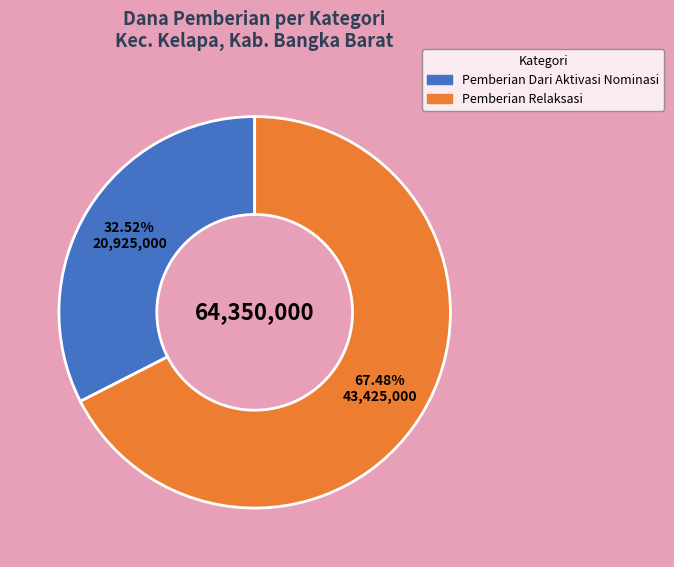

Does any single category account for the majority?

Yes